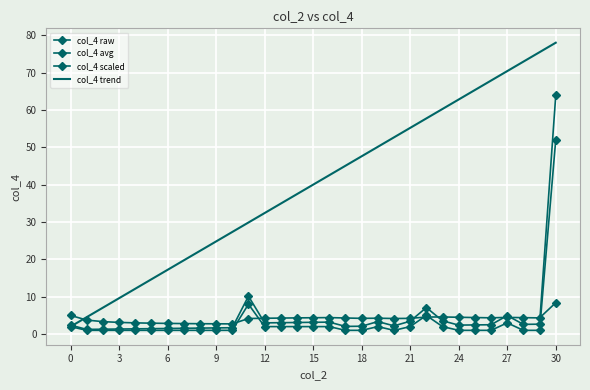

Is this an area chart (filled region under the line)?

No